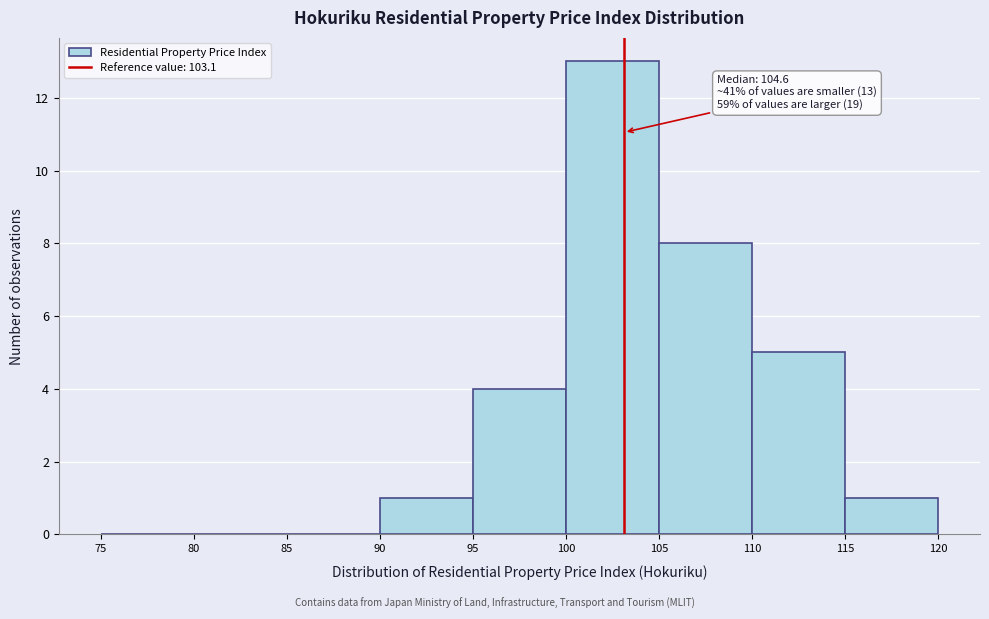

Over which range of the x-axis is the bar tallest?

100 to 105